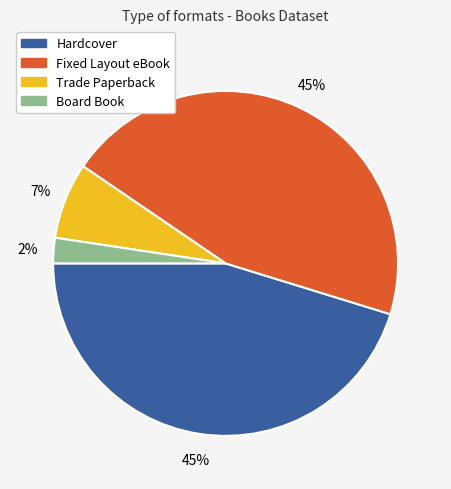

Does Fixed Layout eBook account for over 50% of the chart?

No